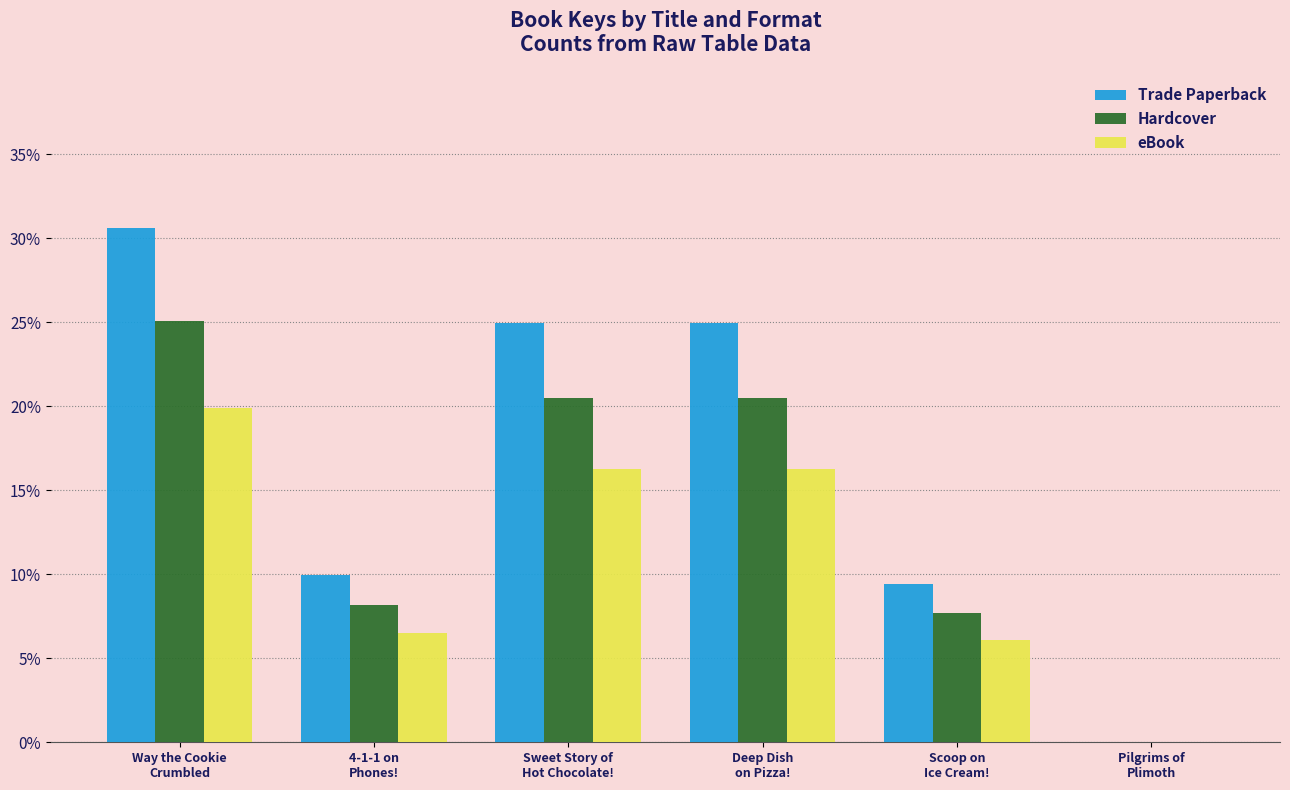

What is the highest value of the Trade Paperback series?

30.6